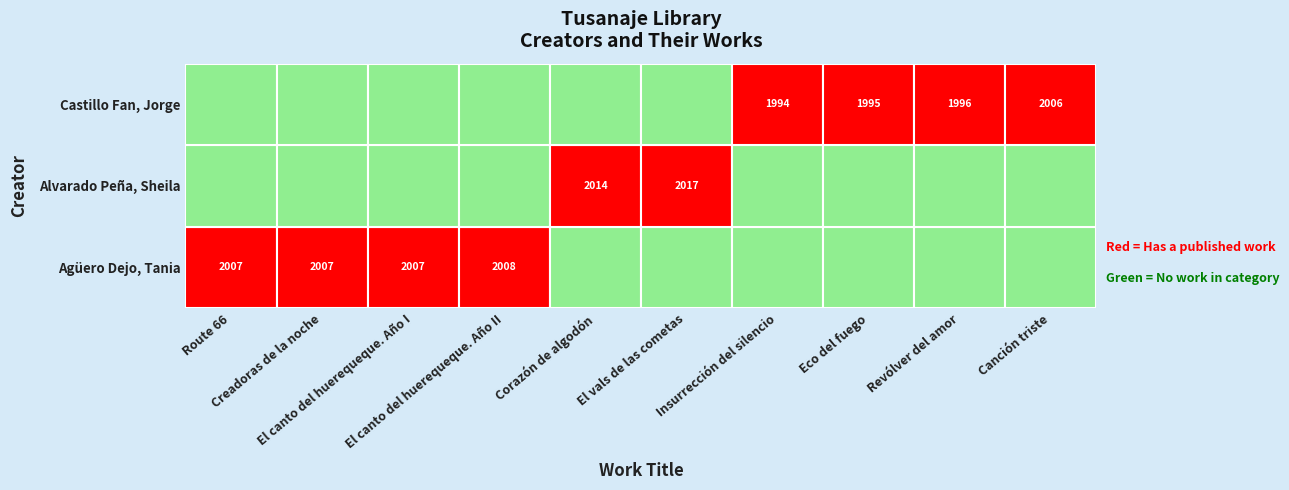

Rank the series by their maximum value, from highest to lowest.

Alvarado Peña, Sheila, Agüero Dejo, Tania, Castillo Fan, Jorge